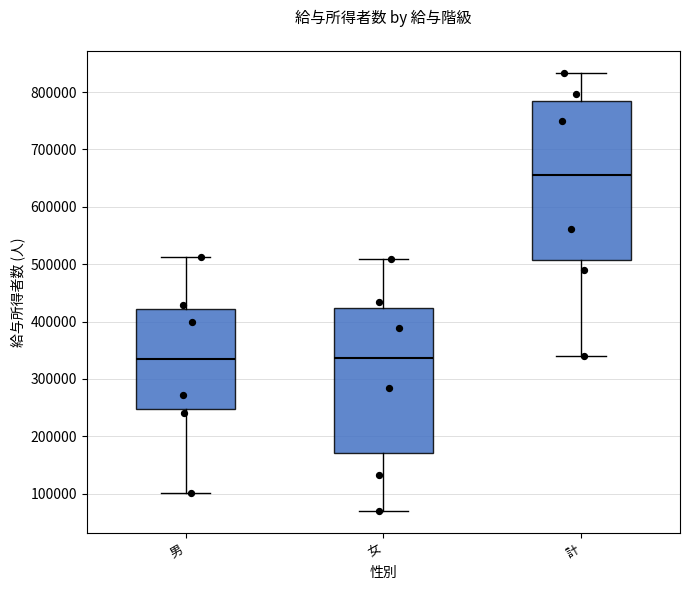

Which box's median line is the highest?

計